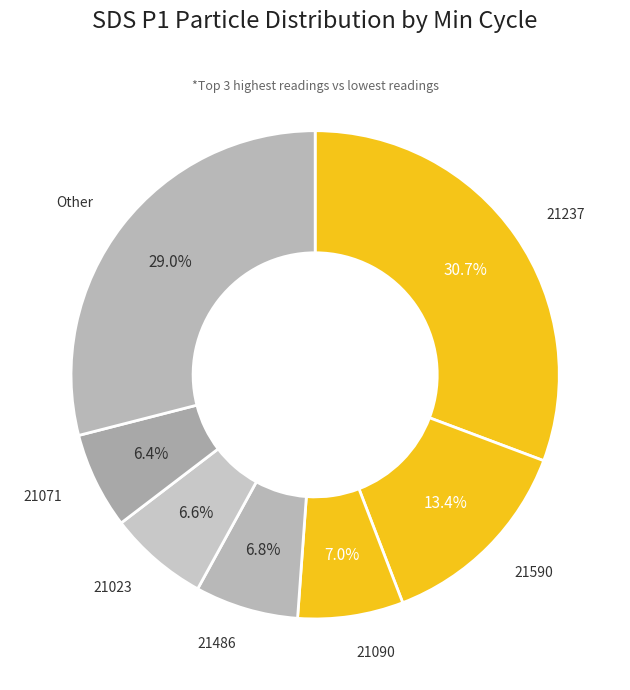

How many slices are in this pie chart?

7